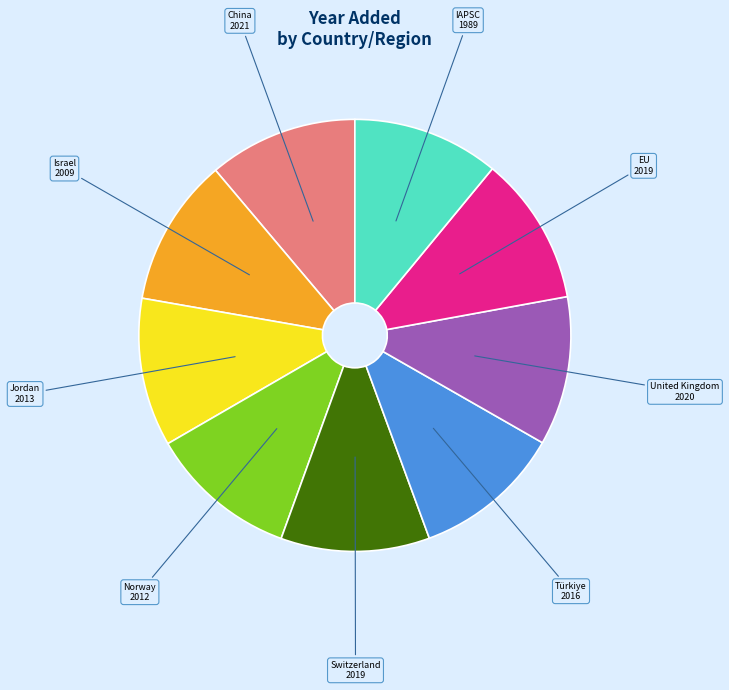

Does any single category account for the majority?

No